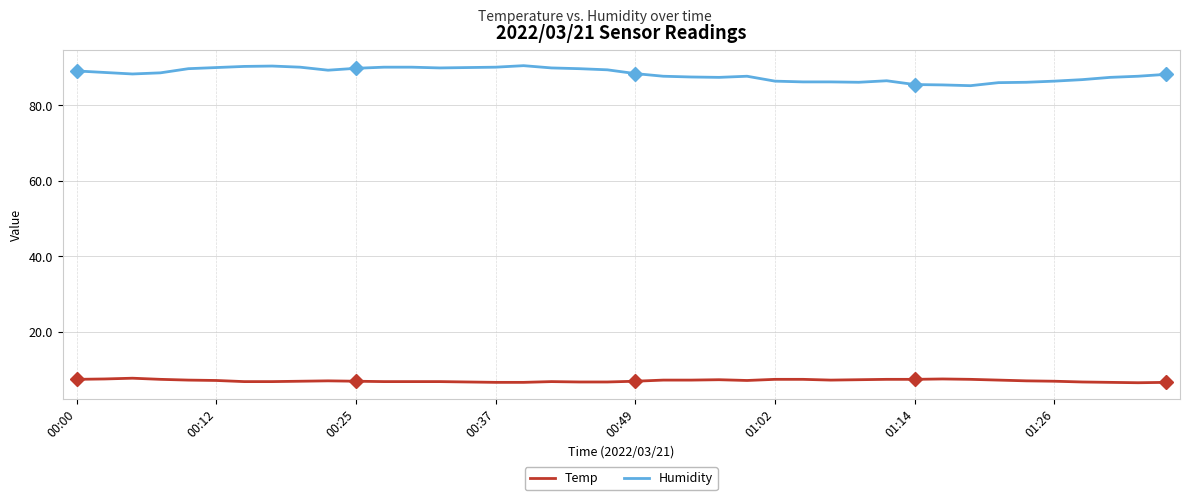

True or false: Humidity and Temp intersect in this chart.

False